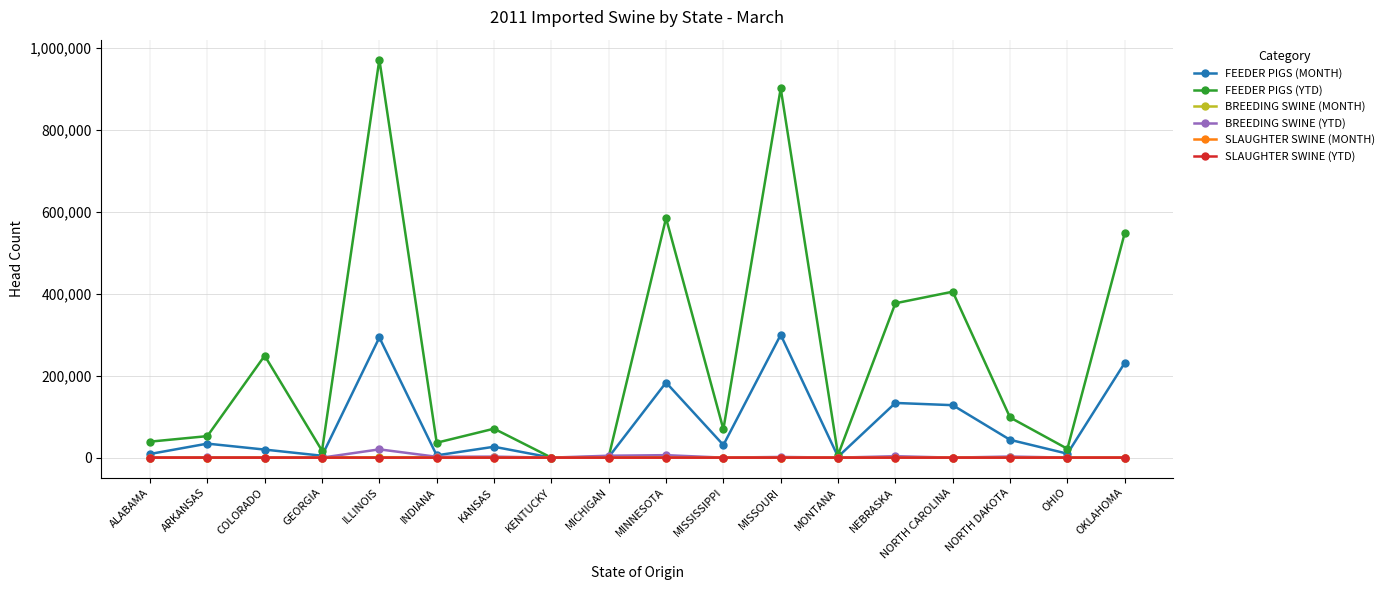

The value of FEEDER PIGS (MONTH) at NORTH DAKOTA is 43434. True or false?

True